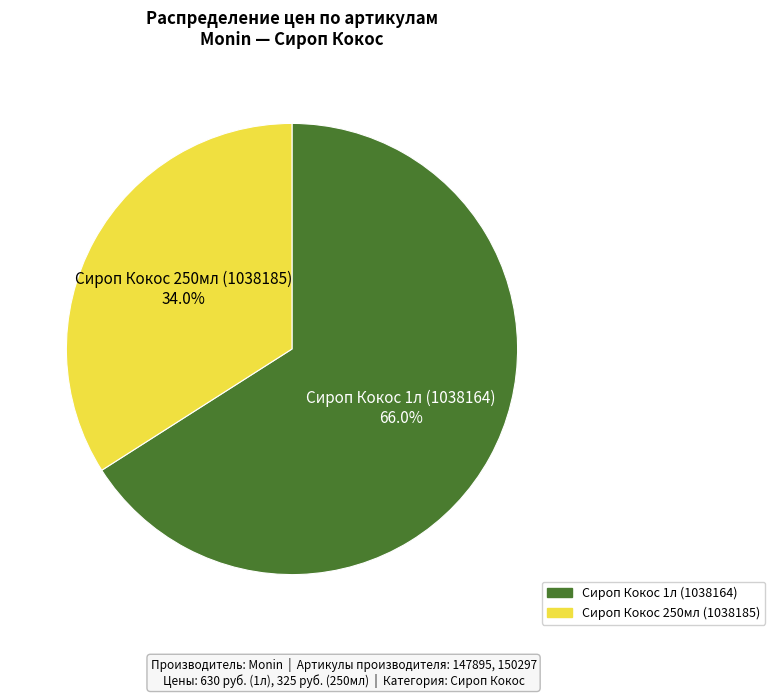

Is it true that Сироп Кокос 1л (1038164) is 66% of the pie?

True